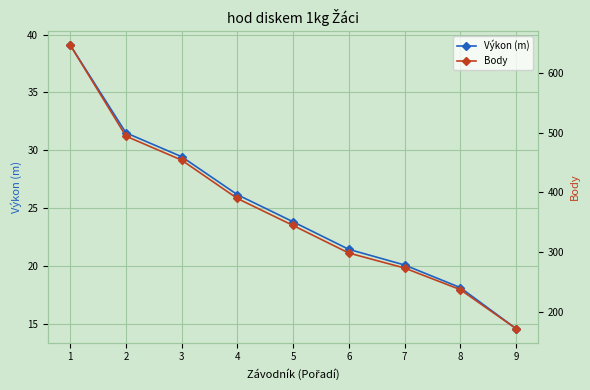

What is the total value across all series at 7?

294.1